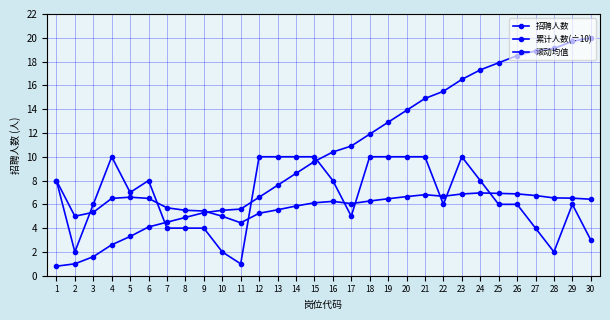

How many lines are shown in the chart?

3